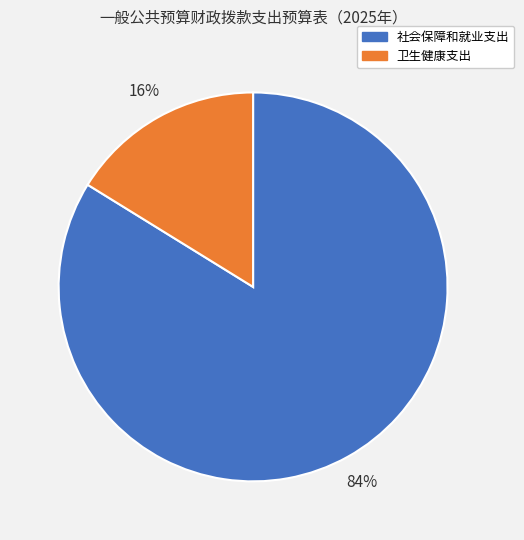

Do 卫生健康支出 and 社会保障和就业支出 together represent more than half of the pie?

Yes